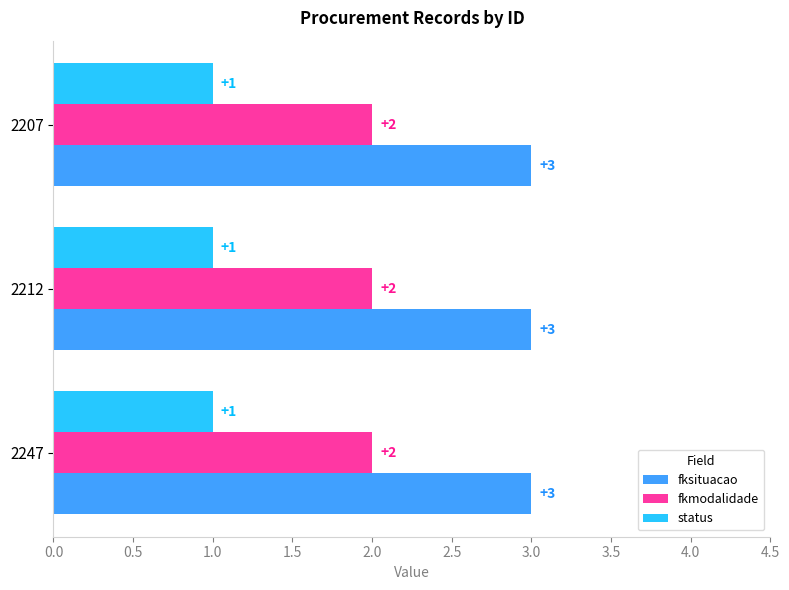

What is the total value across all series at 2207?

6